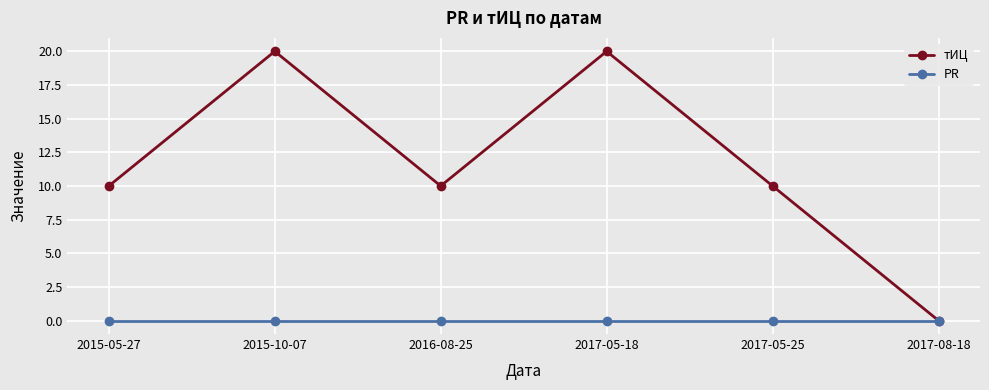

Which series has the widest spread of values?

тИЦ